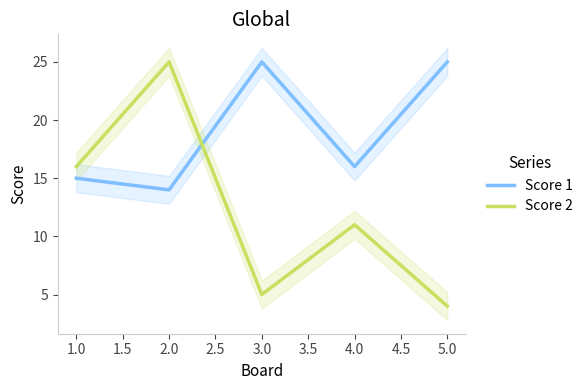

What is the average value of the Score 1 series?

19